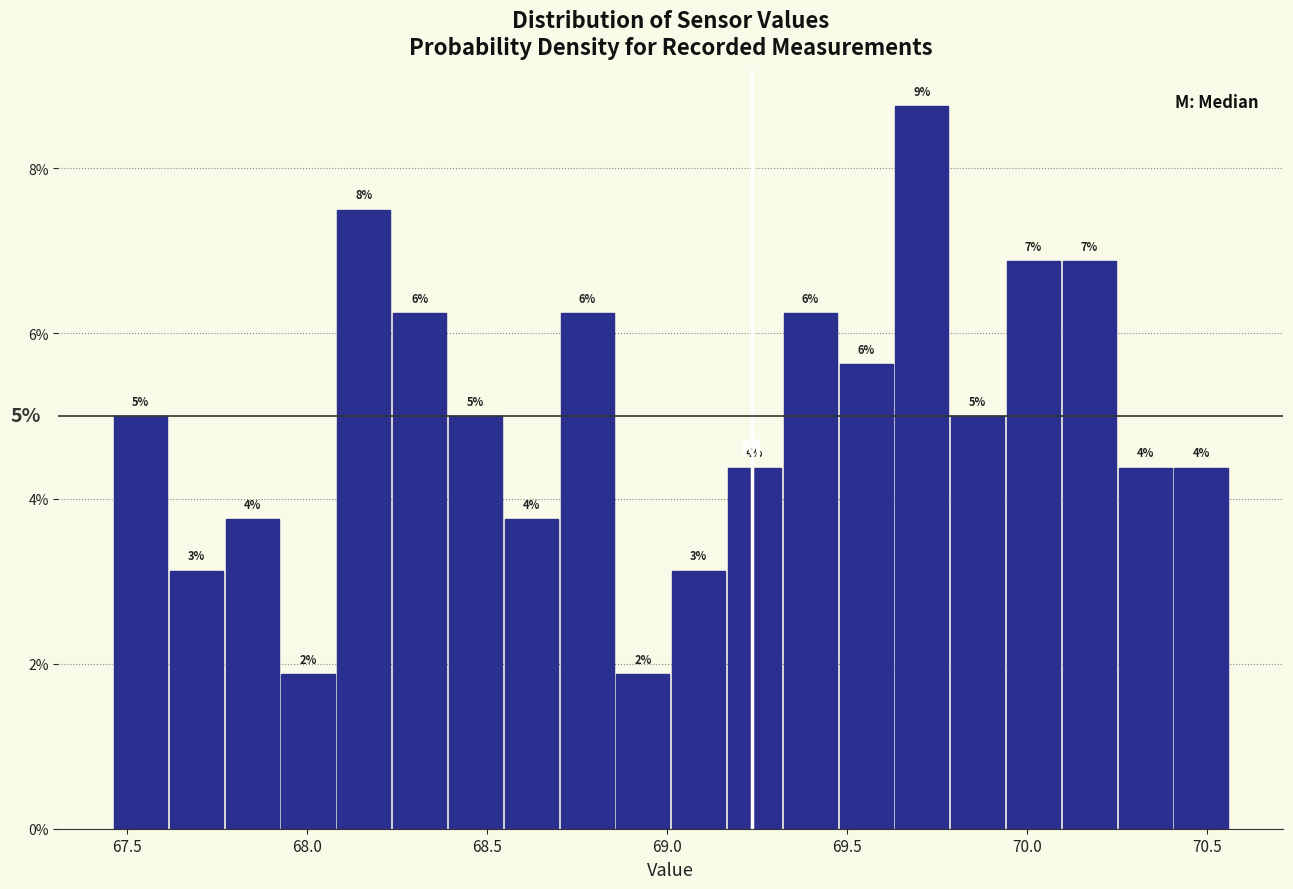

Around what value on the x-axis is the tallest bar? Give the approximate position of its centre, as read against the axis.

69.70